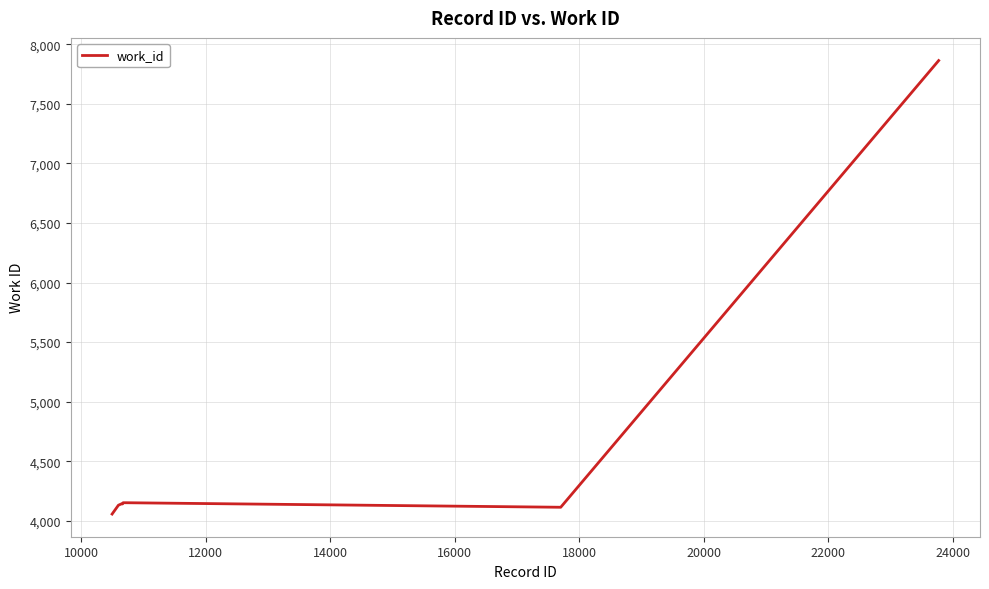

What is the difference between the maximum and minimum values?

3808